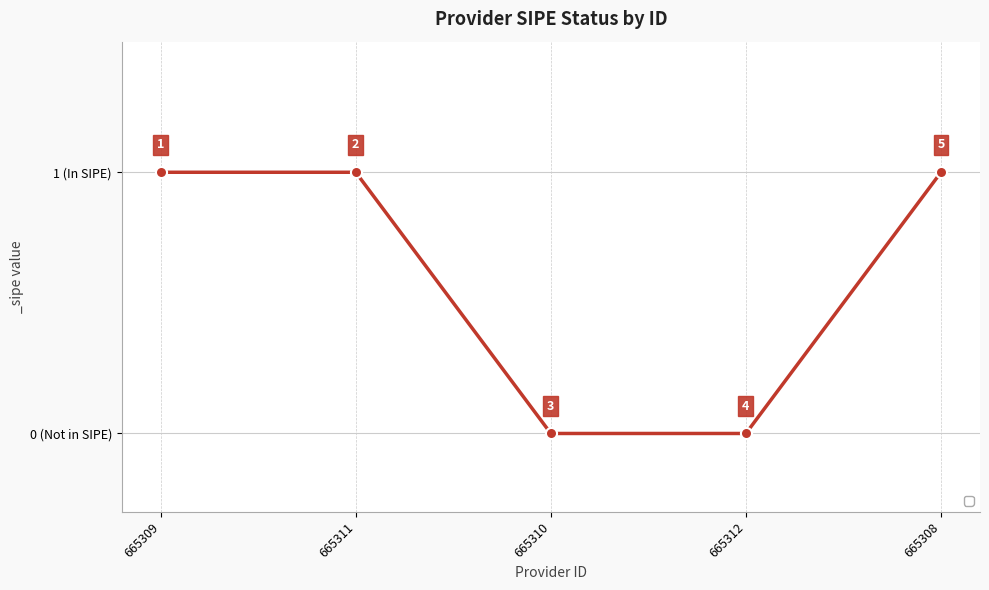

How many lines are shown in the chart?

1